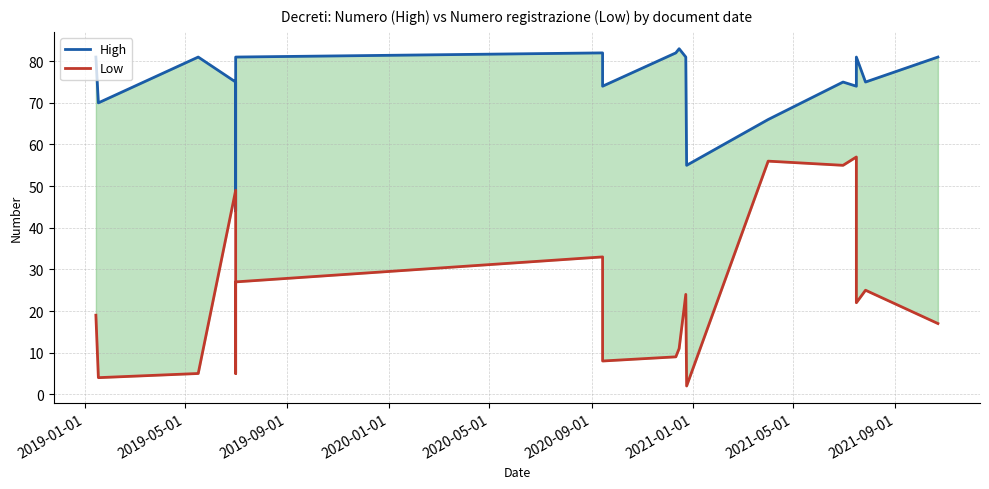

Is it true that High equals 116 at 2021-09-01?

False